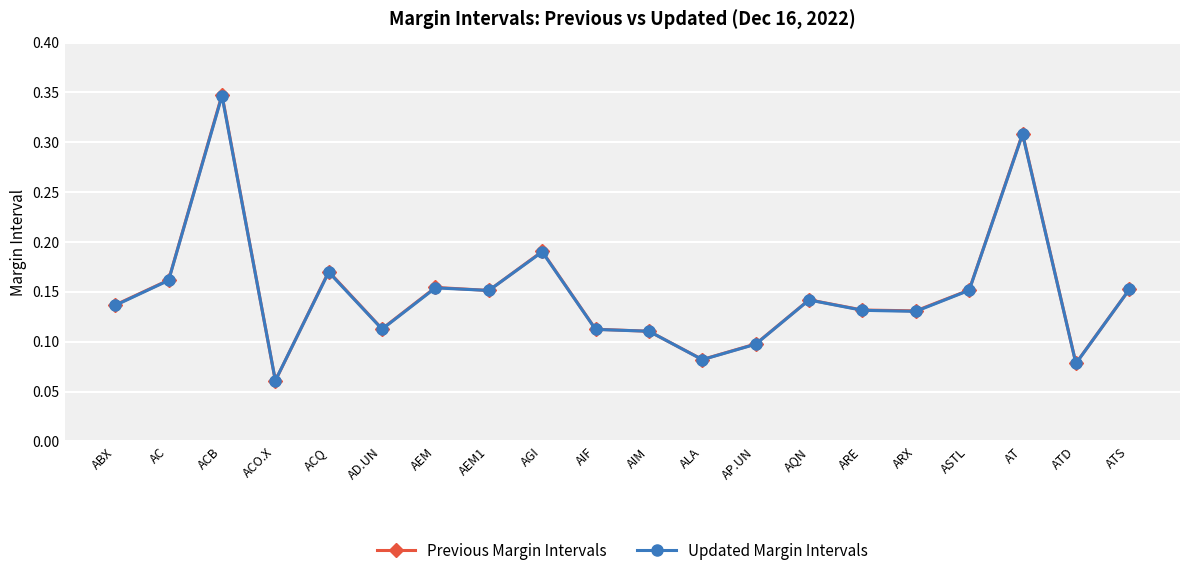

At which category does Previous Margin Intervals reach its first local valley?

ACO.X